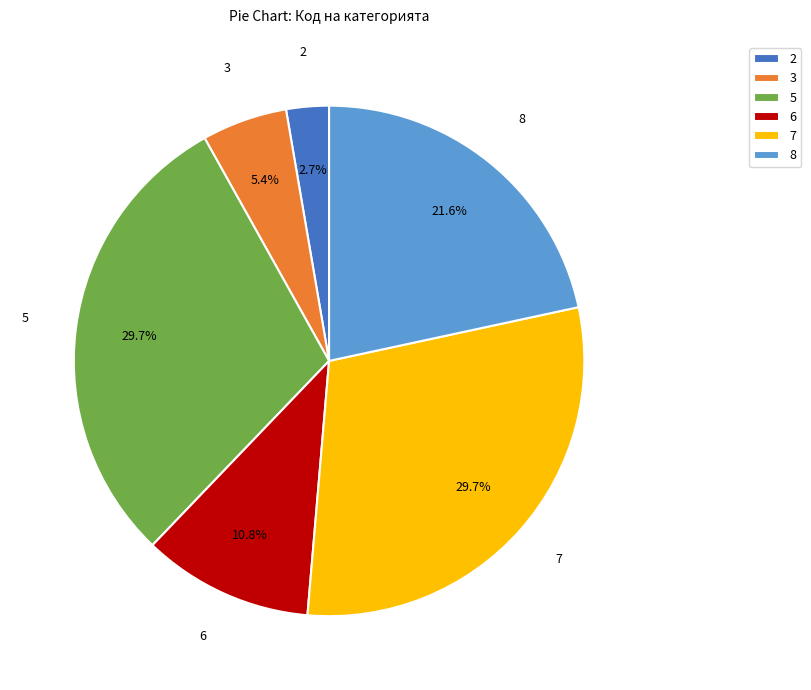

Approximately how many times larger is the value at 5 compared to 3?

5.5